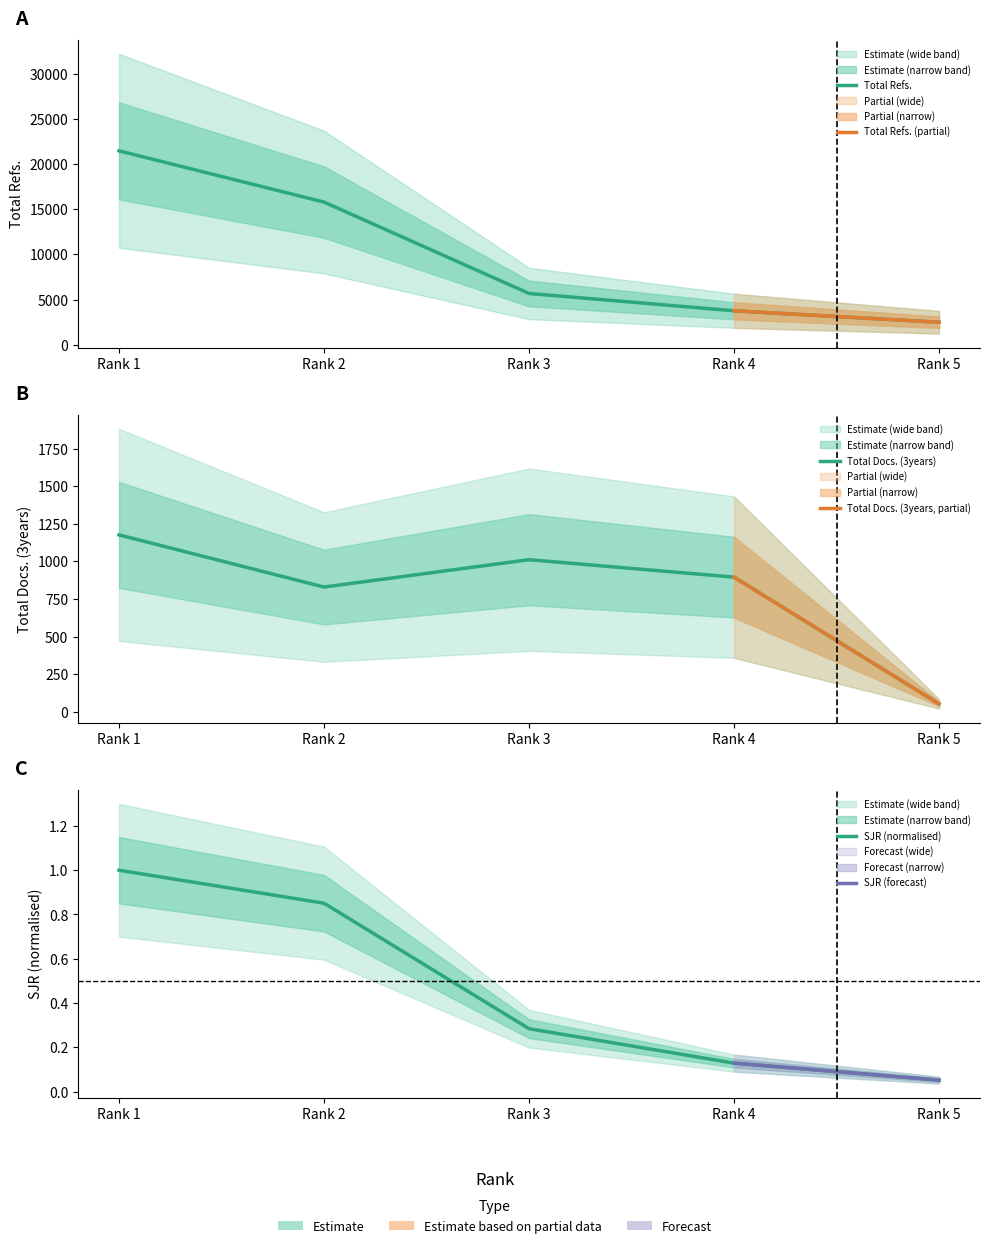

Where is the first local maximum for Total Docs. (3years)?

Rank 3